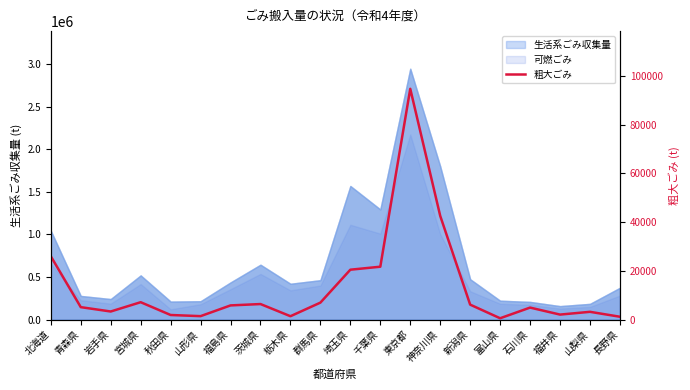

Which category has the lowest value across all series?

富山県